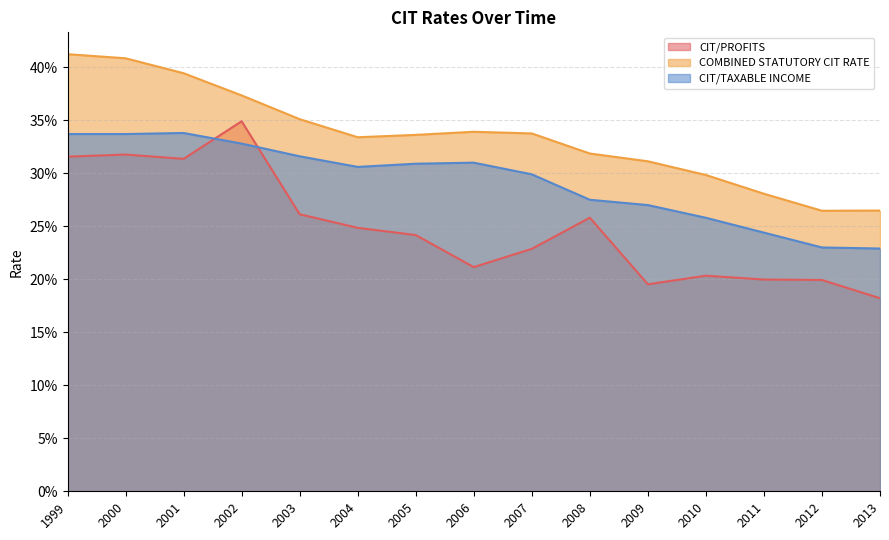

Which has a higher value, 2009 or 2005?

2005